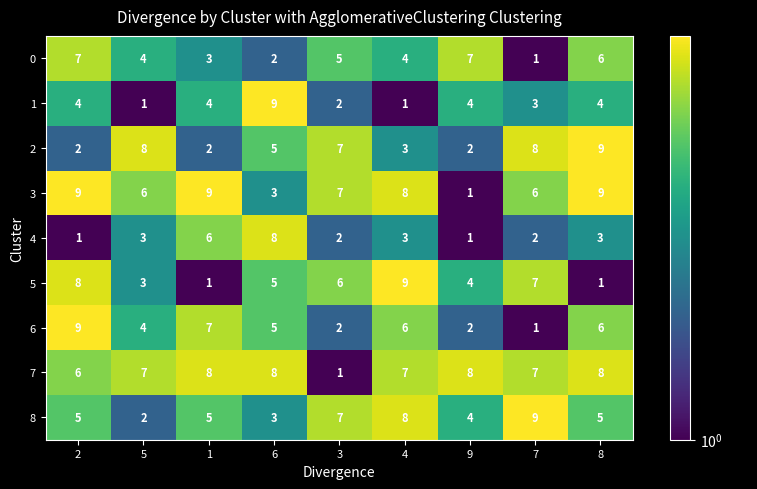

The 0 series shows 4 at 5. True or false?

True